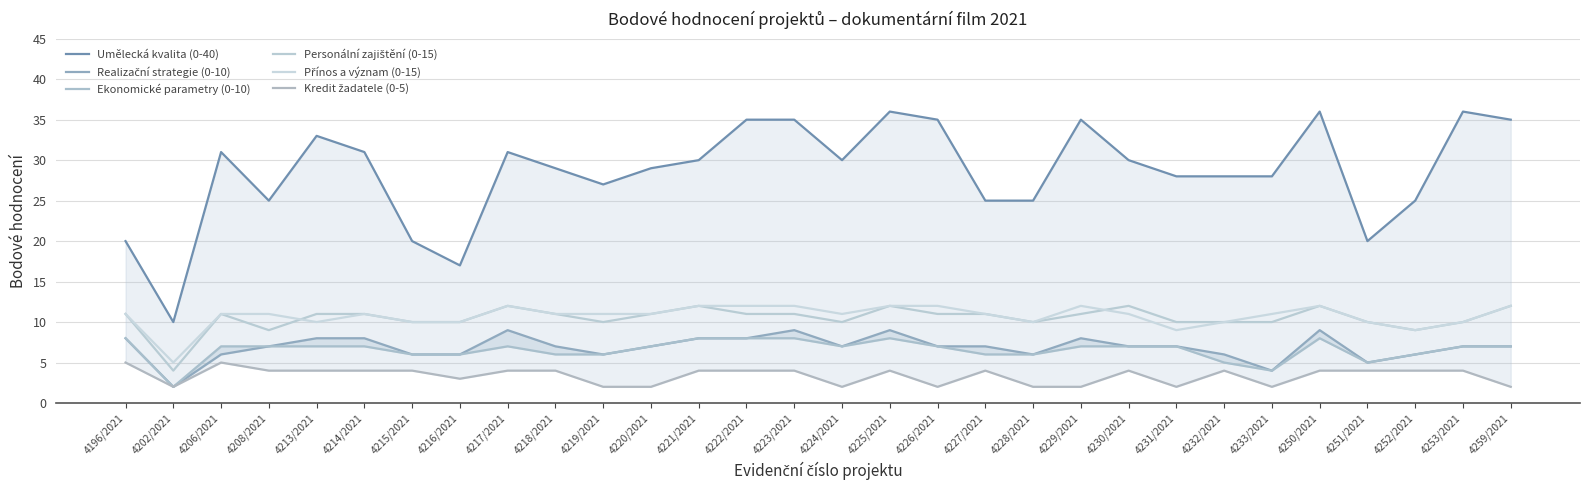

What is the label of the 23rd point from the right?

4216/2021